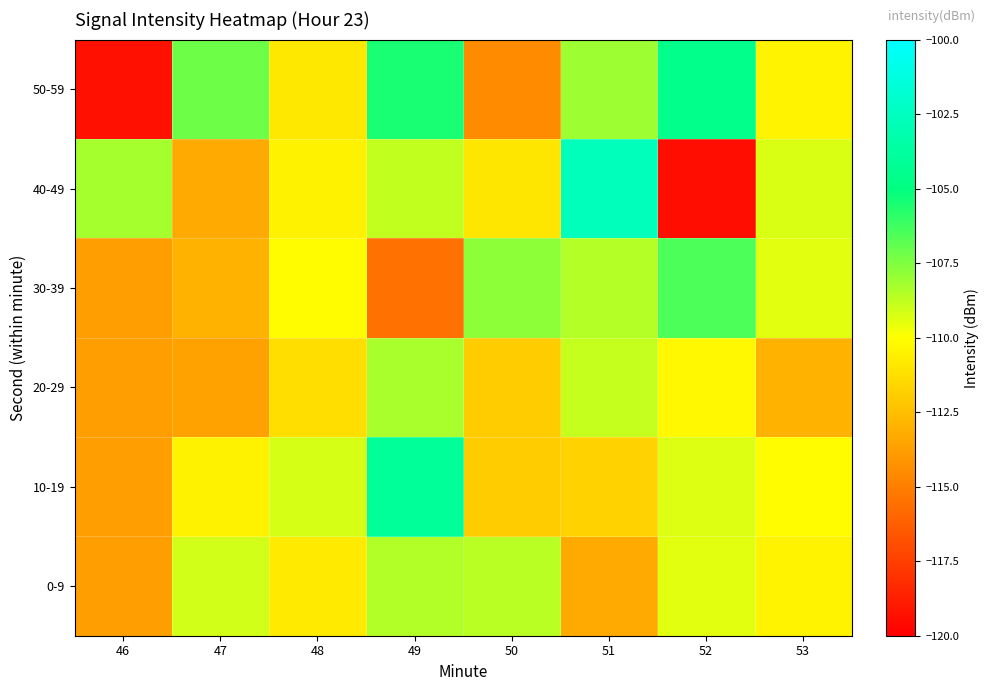

Reading left to right, list all the values displayed in this chart.

0-9: 46=-113.8	47=-109.1	48=-110.9	49=-108.5	50=-108.7	51=-113.3	52=-109.4	53=-110.5
10-19: 46=-113.8	47=-110.5	48=-109.2	49=-104.0	50=-112.0	51=-111.8	52=-109.4	53=-110.1
20-29: 46=-113.8	47=-113.6	48=-111.3	49=-108.3	50=-112.0	51=-108.9	52=-110.3	53=-113.0
30-39: 46=-113.8	47=-113.0	48=-110.1	49=-115.5	50=-107.8	51=-108.5	52=-106.5	53=-109.4
40-49: 46=-108.2	47=-113.3	48=-110.5	49=-108.8	50=-111.0	51=-102.7	52=-119.4	53=-109.3
50-59: 46=-119.3	47=-107.2	48=-110.9	49=-105.5	50=-114.5	51=-108.1	52=-104.6	53=-110.5